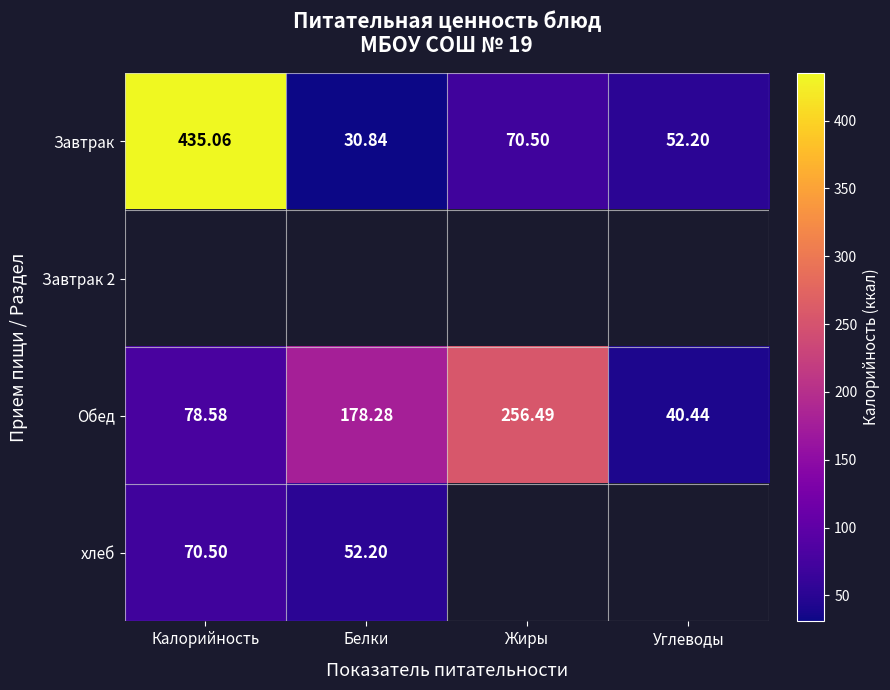

At which label is Завтрак closest to 232?

Жиры